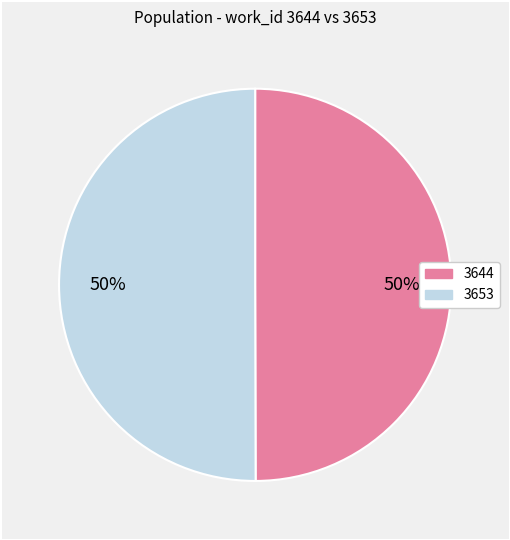

Count the number of slices in the pie.

2